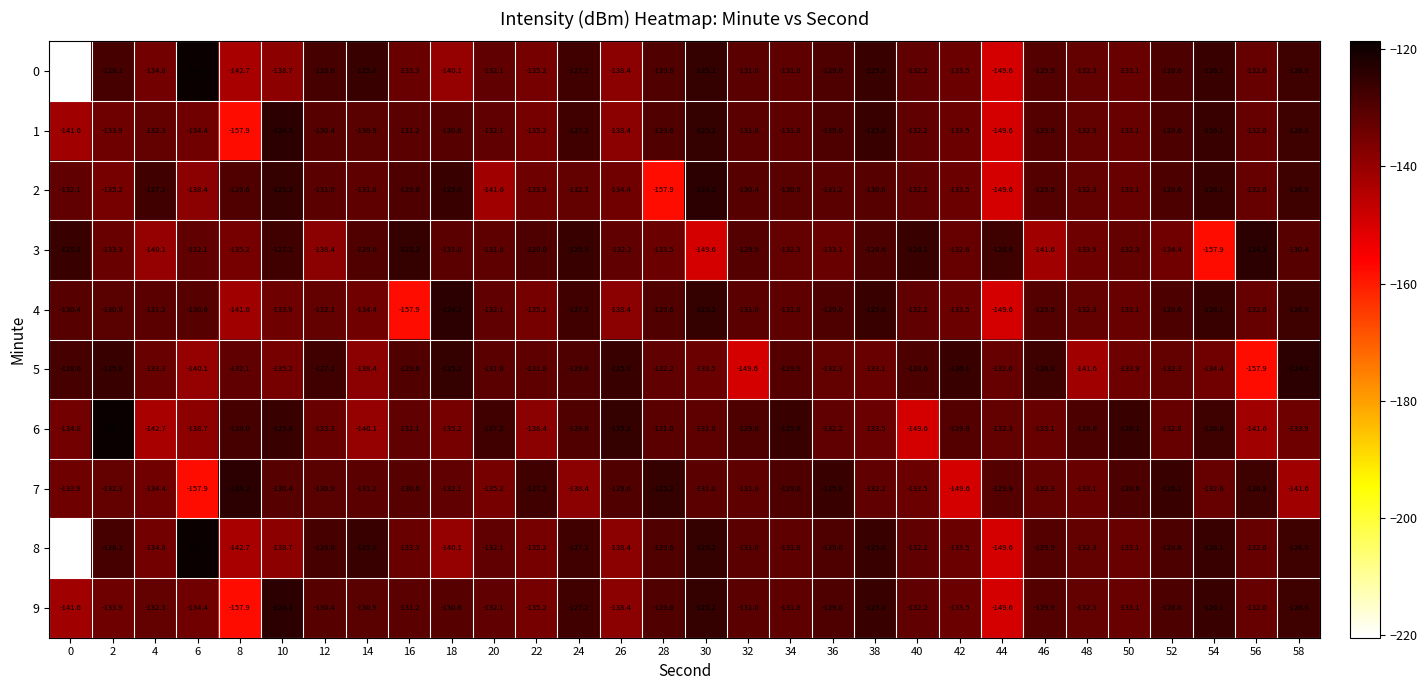

At which label is 5 closest to -141?

48